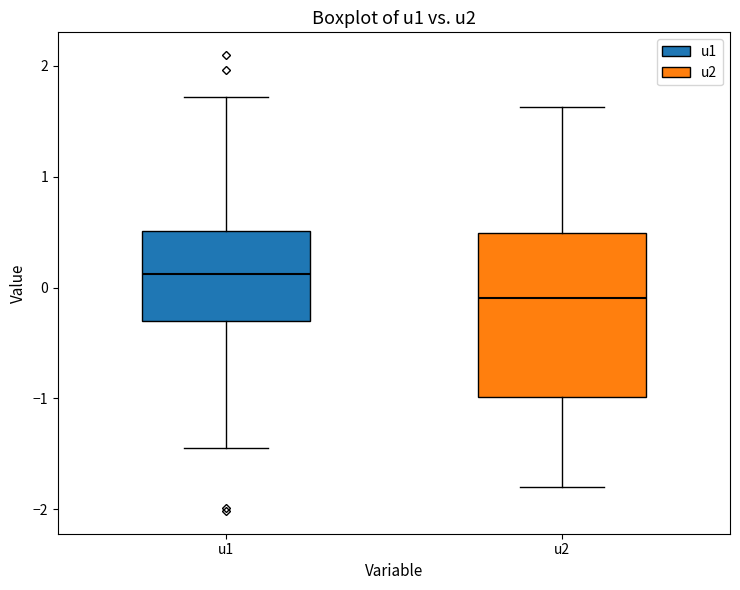

Reading left to right, read every box against the y-axis: the position of its median line, the range the box covers, and the ends of its whiskers. The values are not printed on the chart, so give them approximately, as read against the axis.

u1: median 0.1, box -0.3 to 0.5, whiskers -1.5 to 1.7
u2: median -0.1, box -1.0 to 0.5, whiskers -1.8 to 1.6